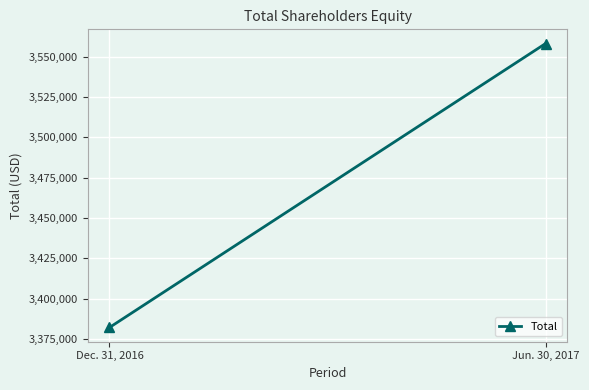

Reading right to left, what are all the values shown in this chart?

3558204	3382187